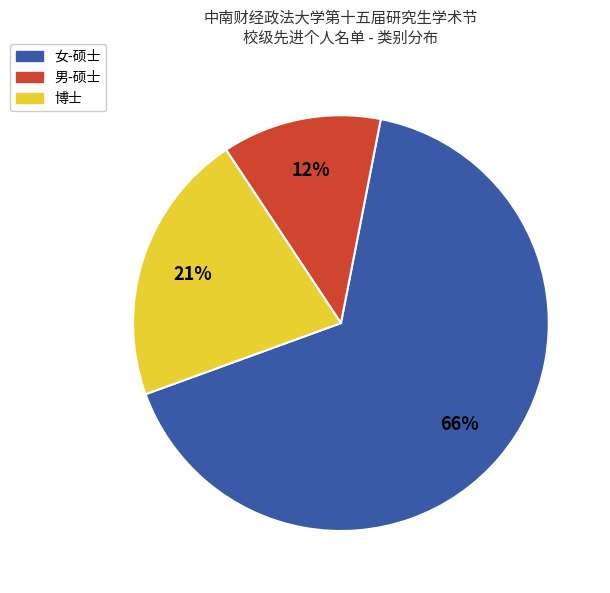

To the nearest percent, what is the average slice percentage?

33%